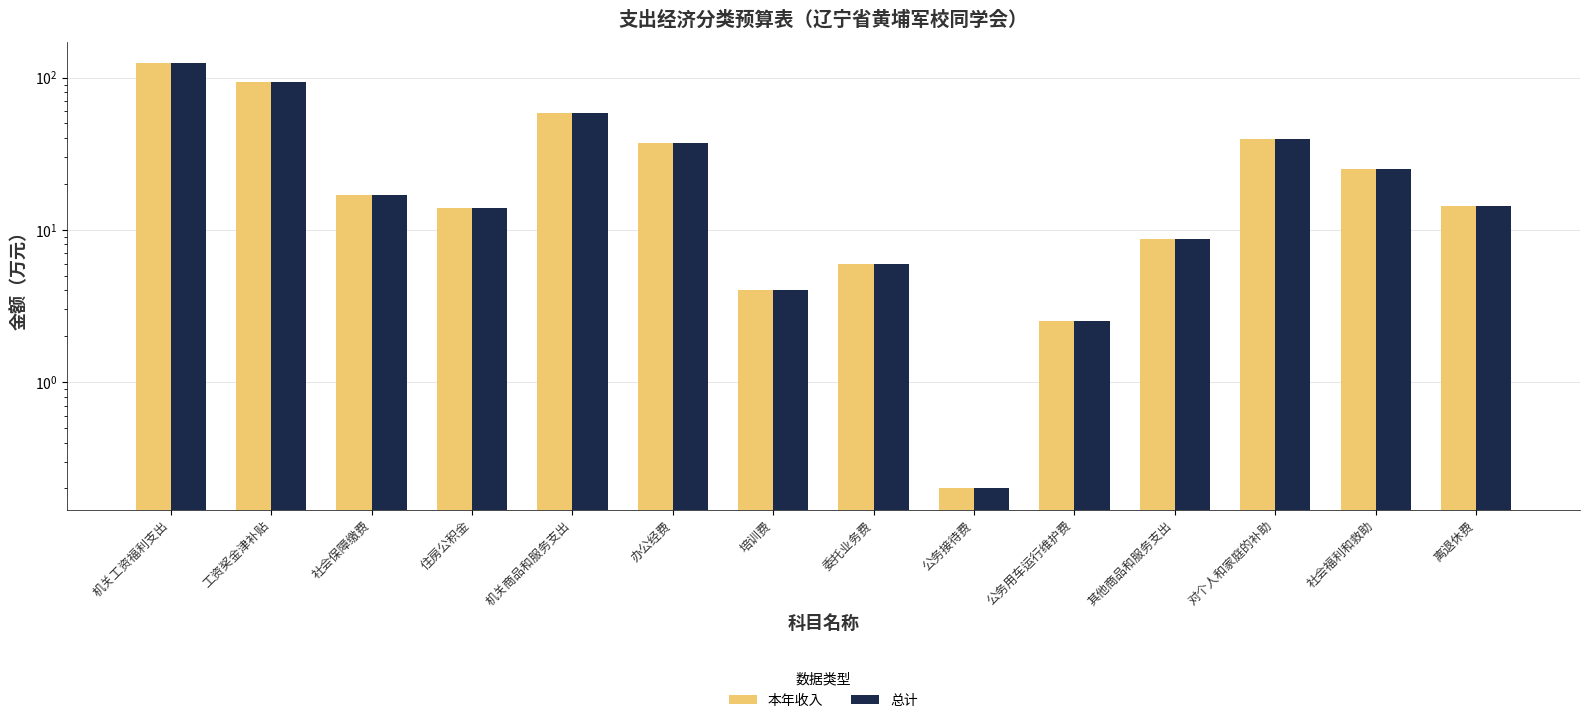

Between 委托业务费 and 住房公积金, which is larger?

住房公积金